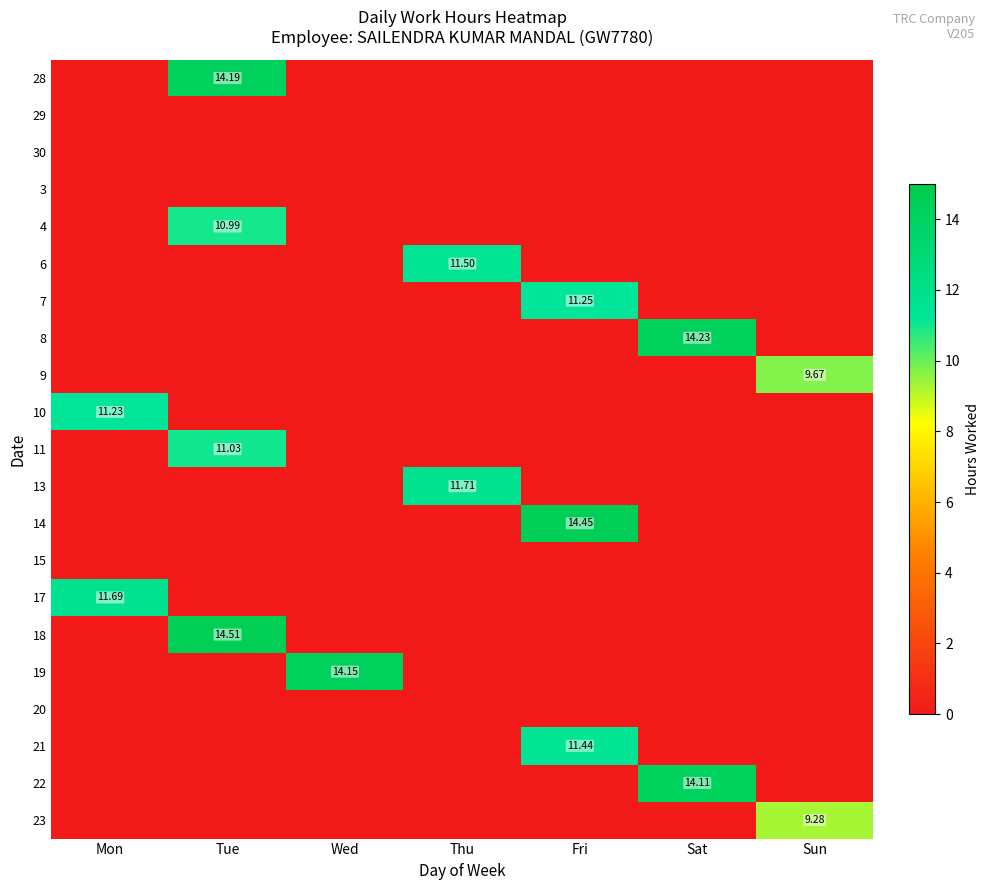

Is it true that 7 equals 0.0 at Mon?

True